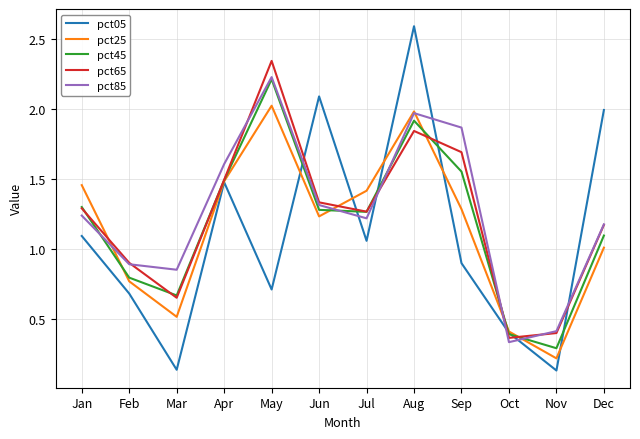

The value of pct85 at Oct is 0.3. True or false?

True